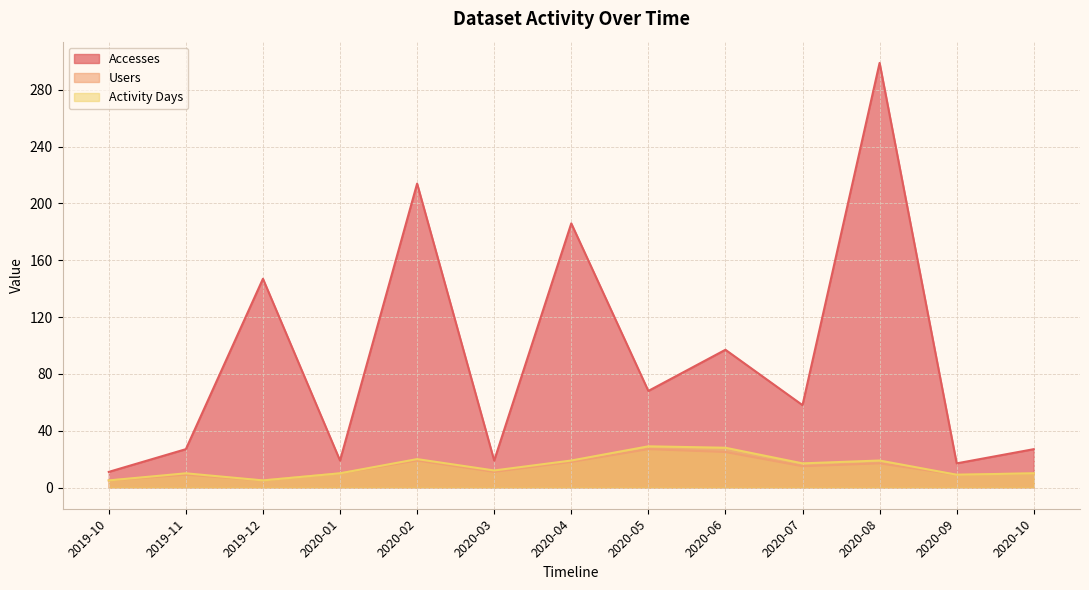

Is the value of Users at 2019-11 greater than the value of Accesses at 2020-08?

No